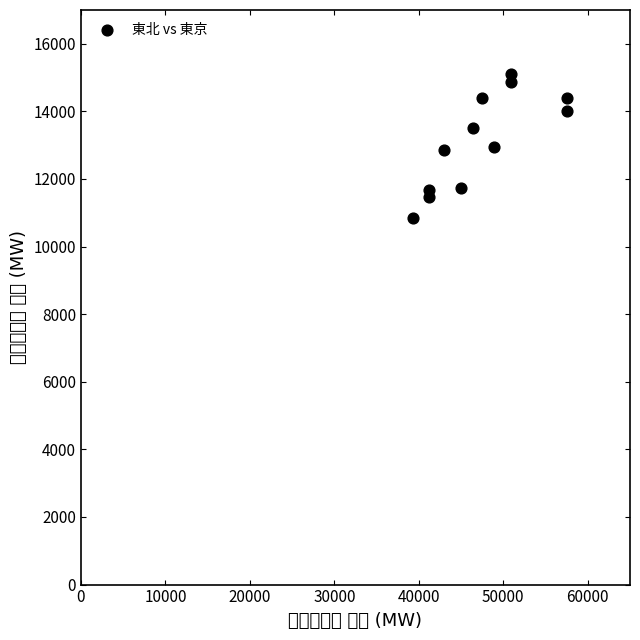

What is the average X value?

47438.4